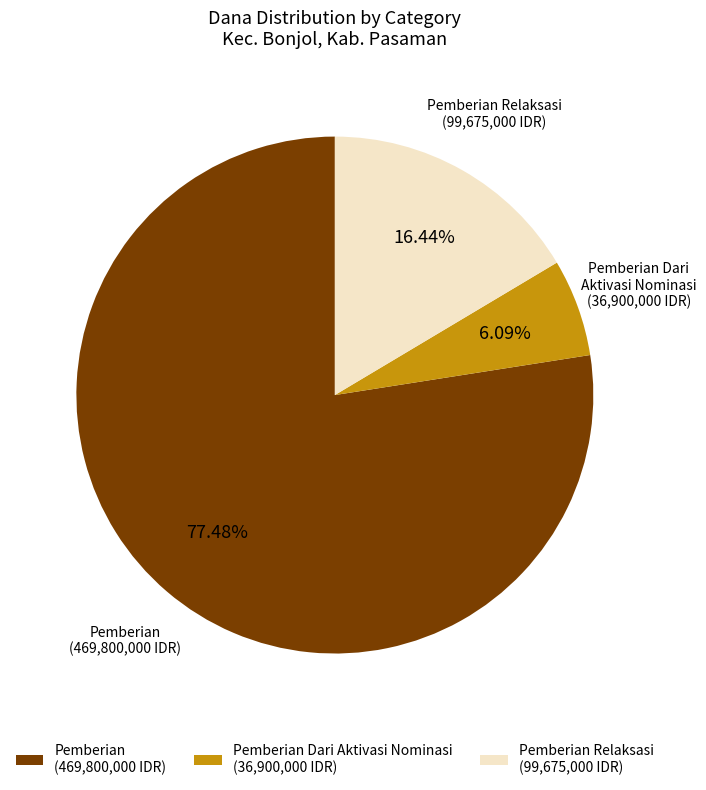

Do Pemberian Dari Aktivasi Nominasi (36,900,000 IDR) and Pemberian Relaksasi (99,675,000 IDR) together represent more than half of the pie?

No